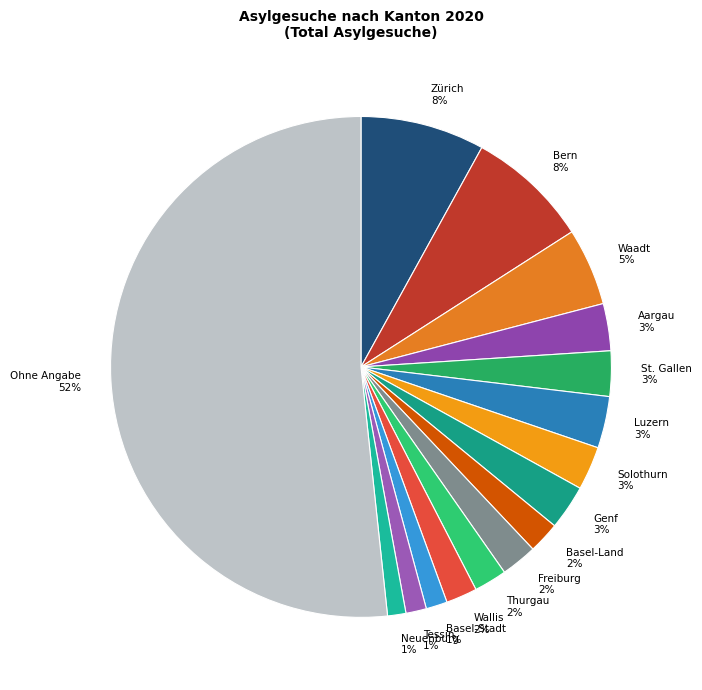

Is the sum of Freiburg 2% and Solothurn 3% greater than half?

No